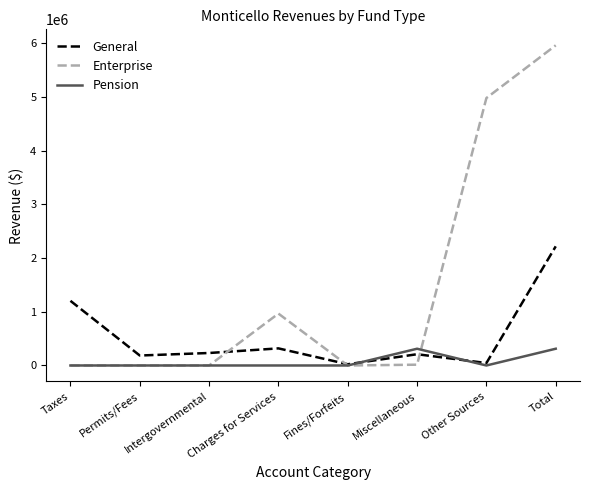

Rank the series by their maximum value, from highest to lowest.

Enterprise, General, Pension